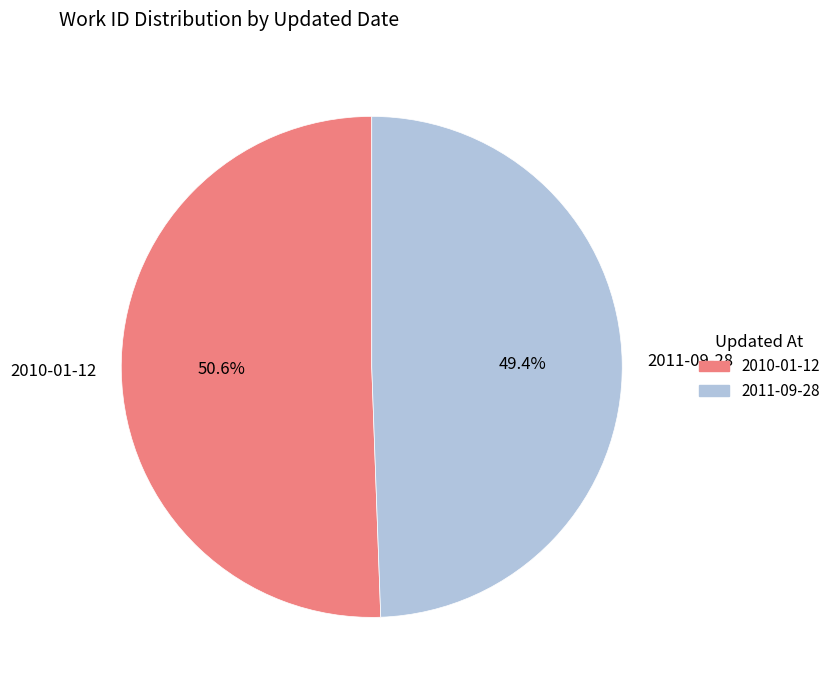

True or false: 2010-01-12 accounts for 56% of the total.

False